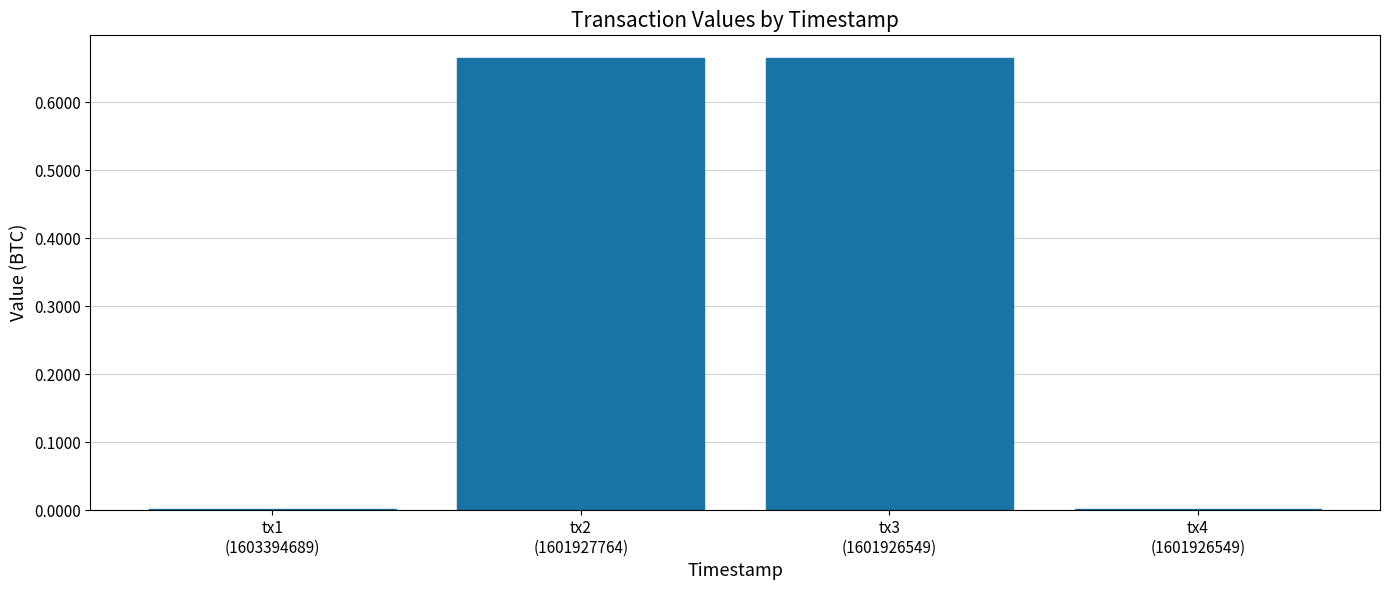

What is the sum of all values?

1.3